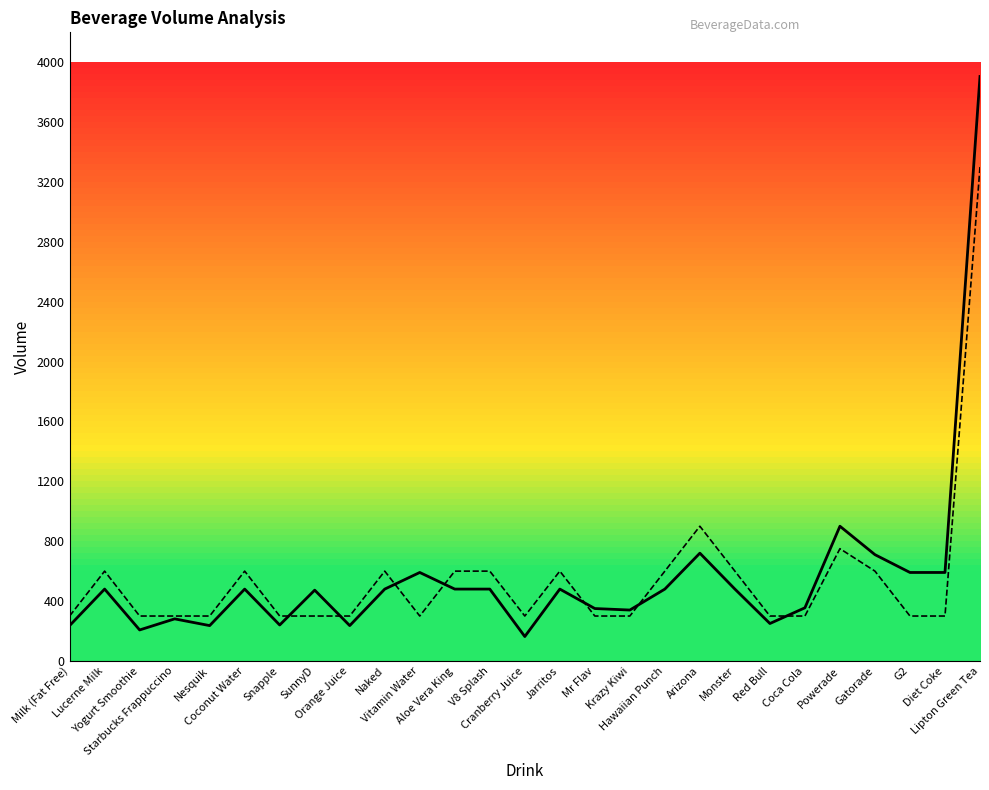

What value does the Total Volume (mL) series have at Snapple, to the nearest 100?

200